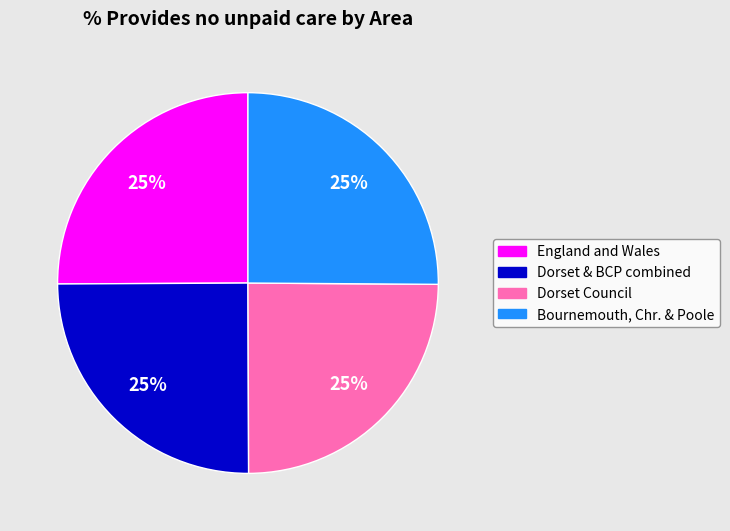

True or false: Dorset Council accounts for 12% of the total.

False